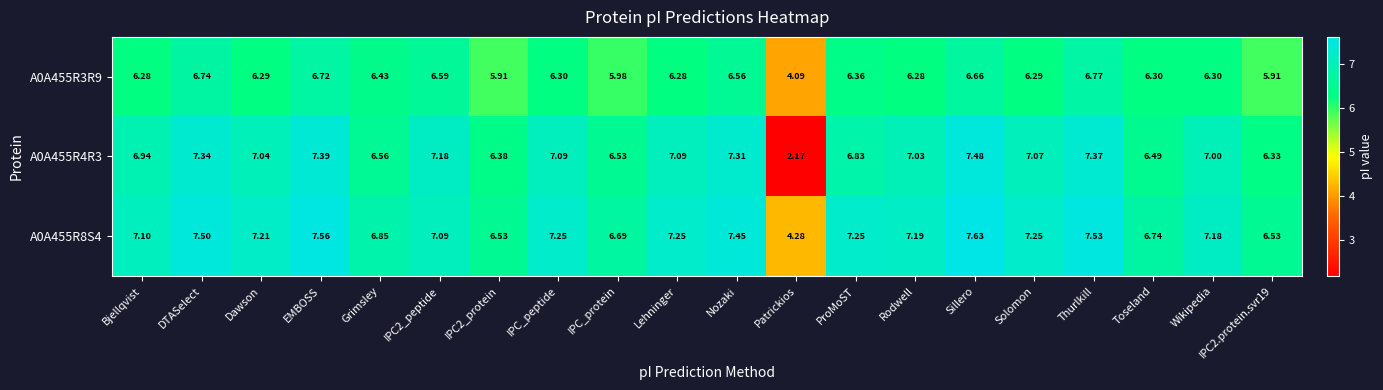

At how many categories does at least one series exceed 3?

20